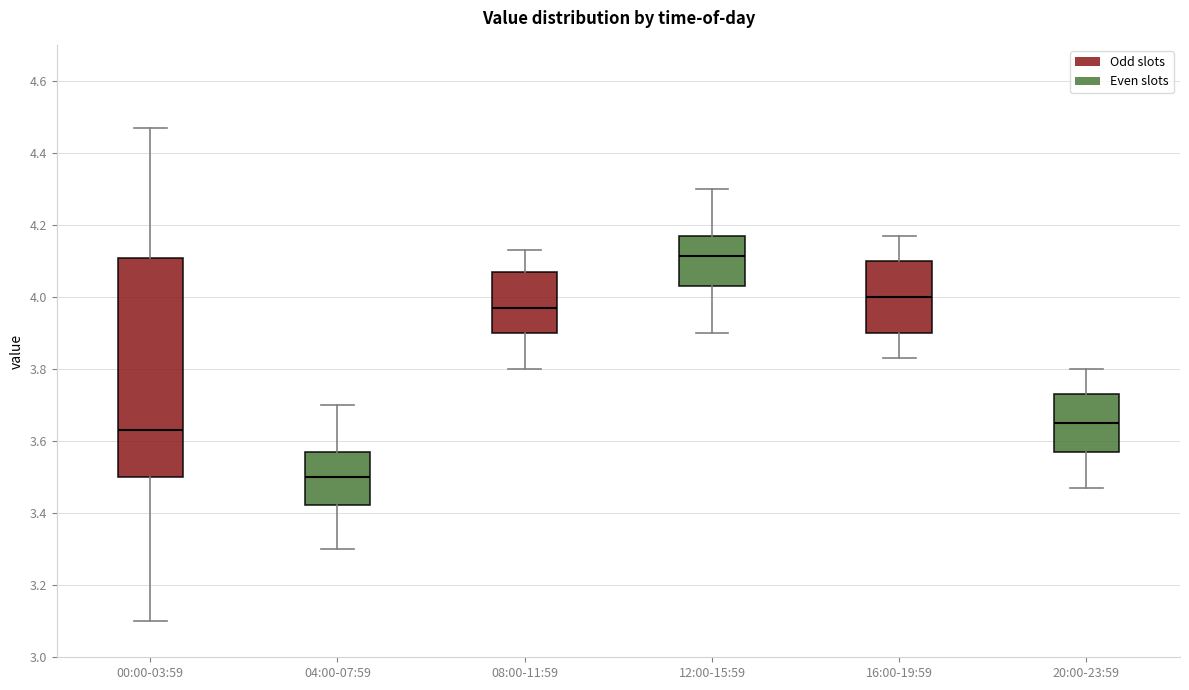

Reading left to right, read every box against the y-axis: the position of its median line, the range the box covers, and the ends of its whiskers. The values are not printed on the chart, so give them approximately, as read against the axis.

00:00-03:59: median 3.64, box 3.50 to 4.10, whiskers 3.10 to 4.48
04:00-07:59: median 3.50, box 3.42 to 3.58, whiskers 3.30 to 3.70
08:00-11:59: median 3.98, box 3.90 to 4.08, whiskers 3.80 to 4.14
12:00-15:59: median 4.12, box 4.04 to 4.18, whiskers 3.90 to 4.30
16:00-19:59: median 4.00, box 3.90 to 4.10, whiskers 3.84 to 4.18
20:00-23:59: median 3.66, box 3.58 to 3.74, whiskers 3.48 to 3.80